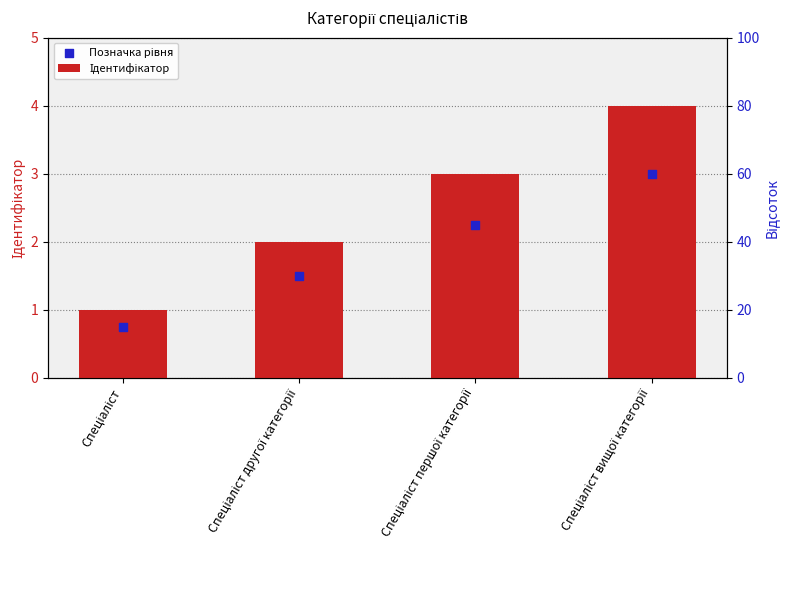

What is the total value across all series at Спеціаліст?

1.8